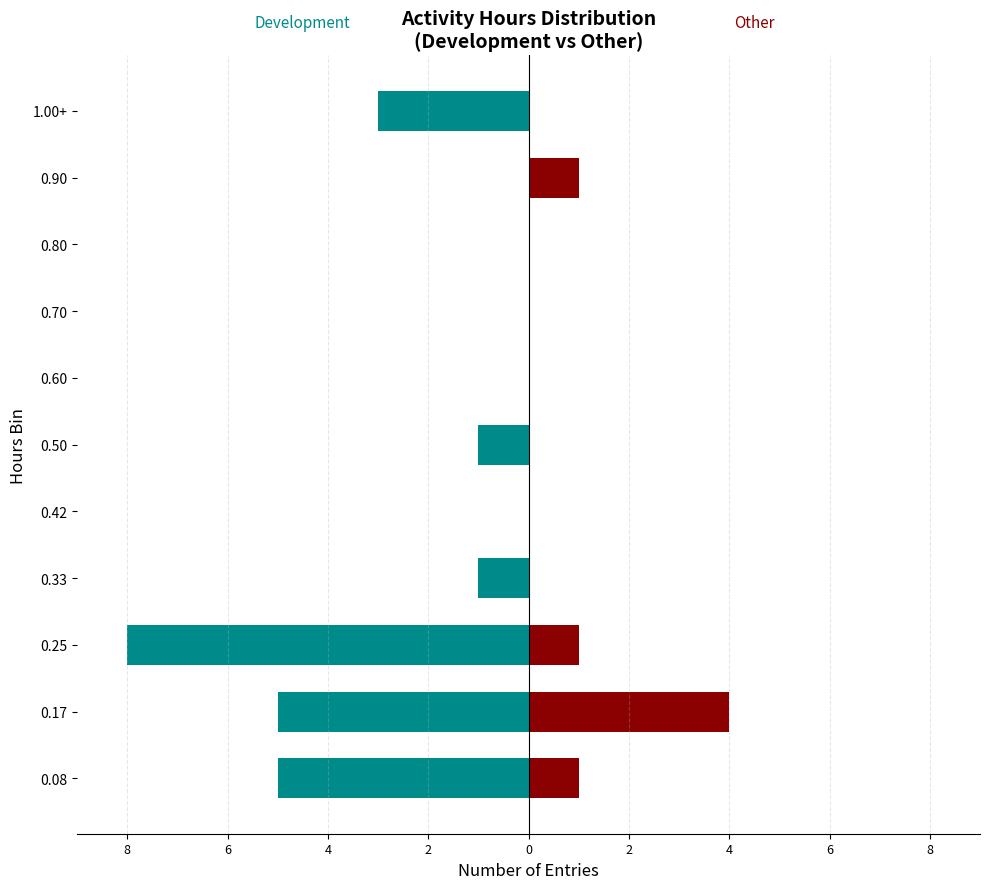

Reading right to left, transcribe all the data shown in this chart.

Development: -3	0	0	0	0	-1	0	-1	-8	-5	-5
Other: 0	1	0	0	0	0	0	0	1	4	1